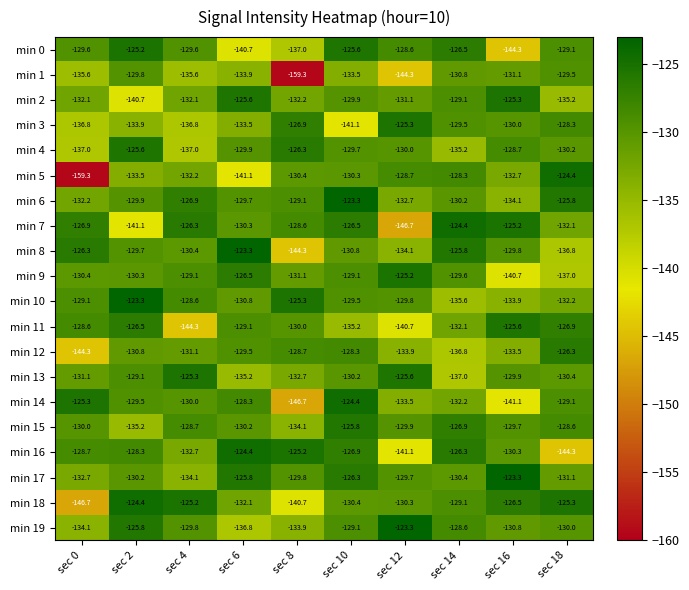

Where does the min 19 series first go above -129?

sec 2